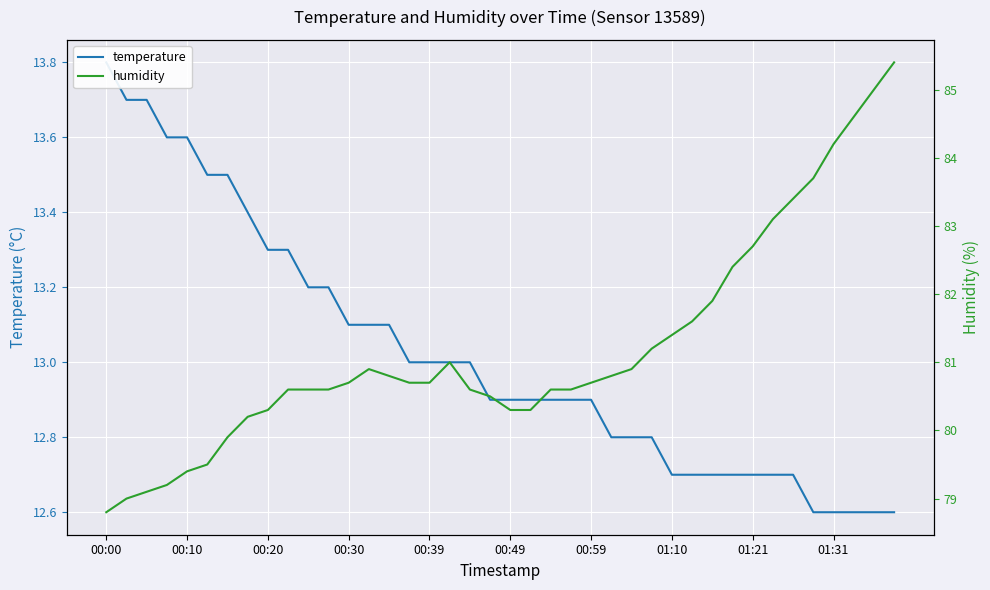

What is the value of the humidity point at the 1st from the left?

78.8